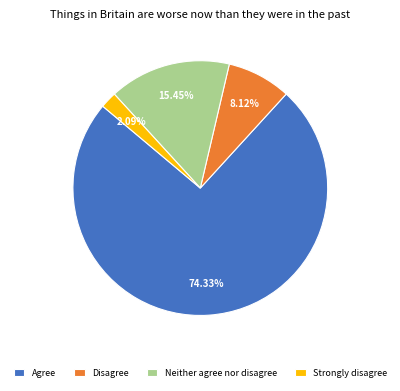

To the nearest percent, what is the combined percentage of Agree and Neither agree nor disagree?

90%